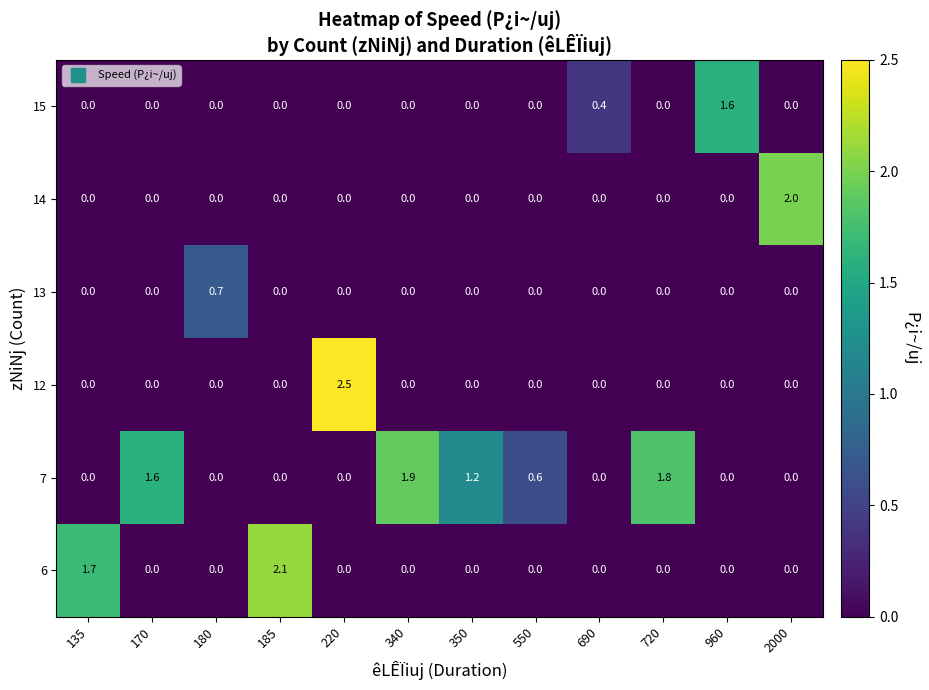

What is the sum of all 15 values?

2.0